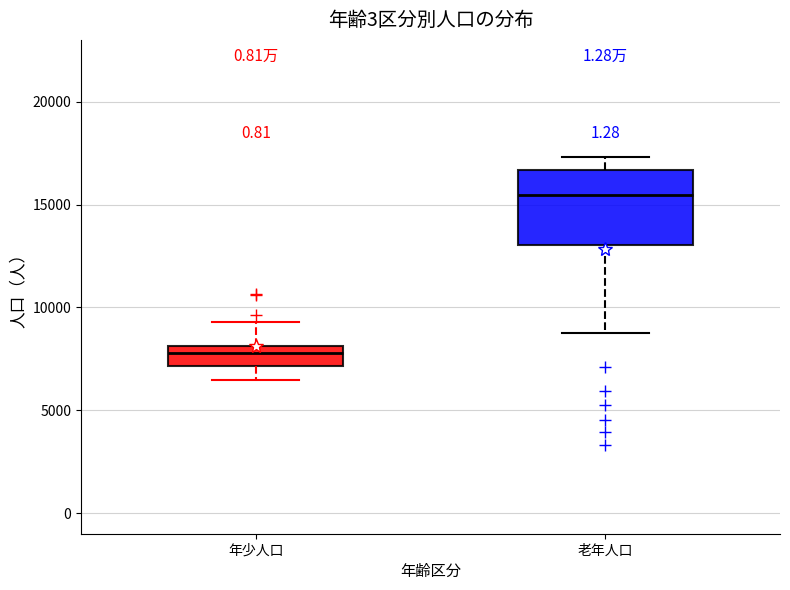

Which box has the highest median line?

老年人口